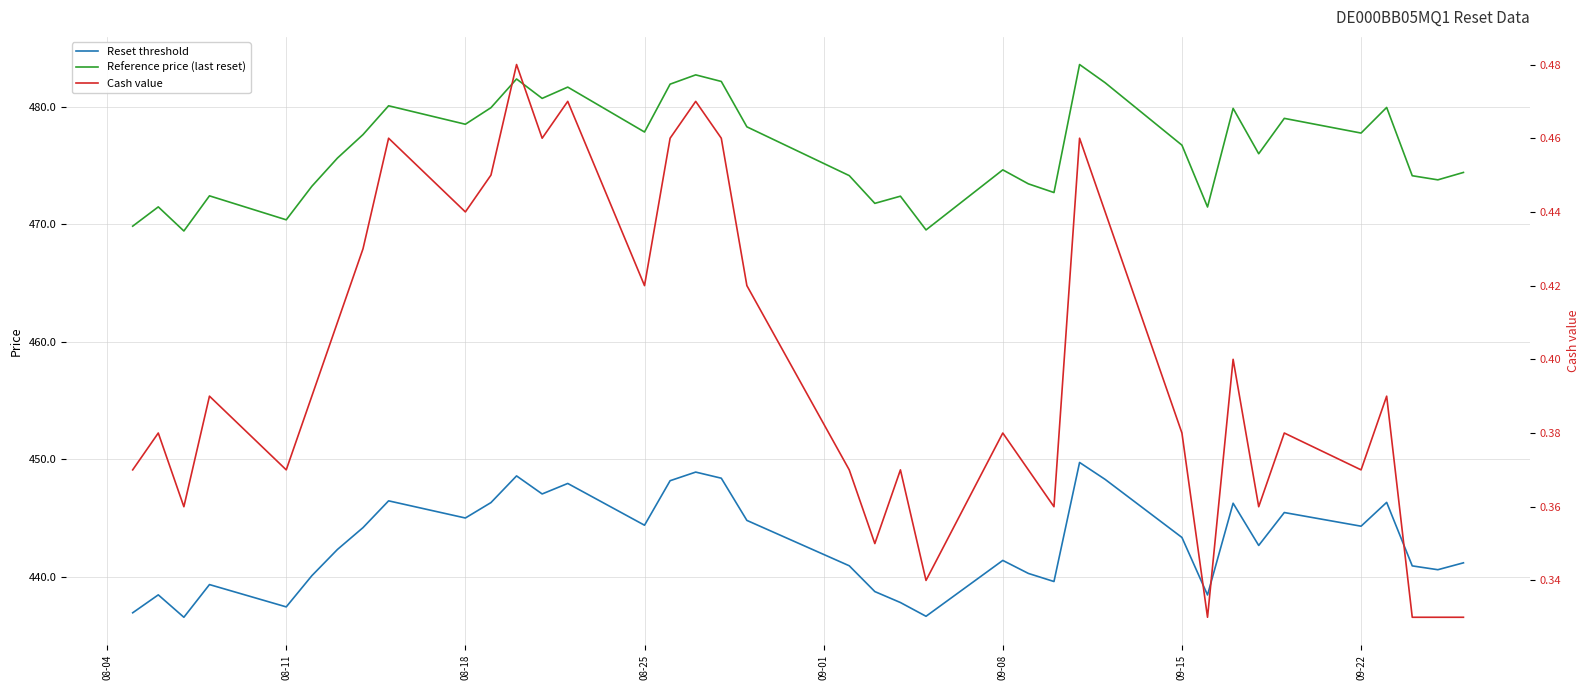

True or false: Reference price (last reset) and Cash value intersect in this chart.

False